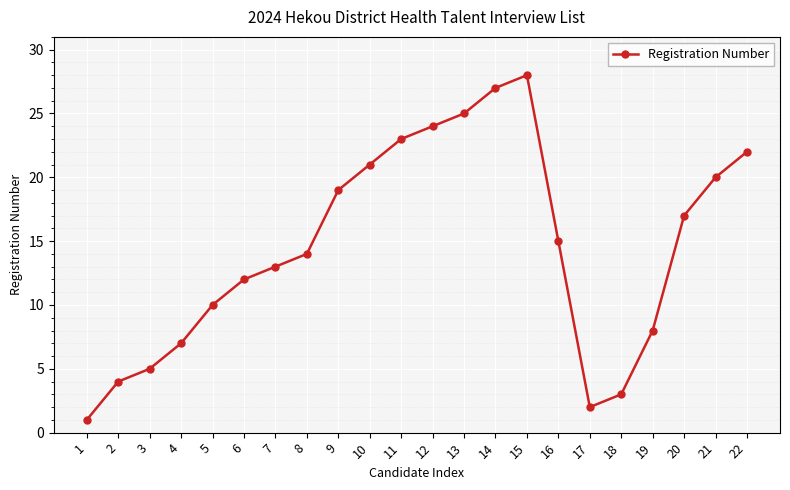

What is the minimum value shown in the chart?

1